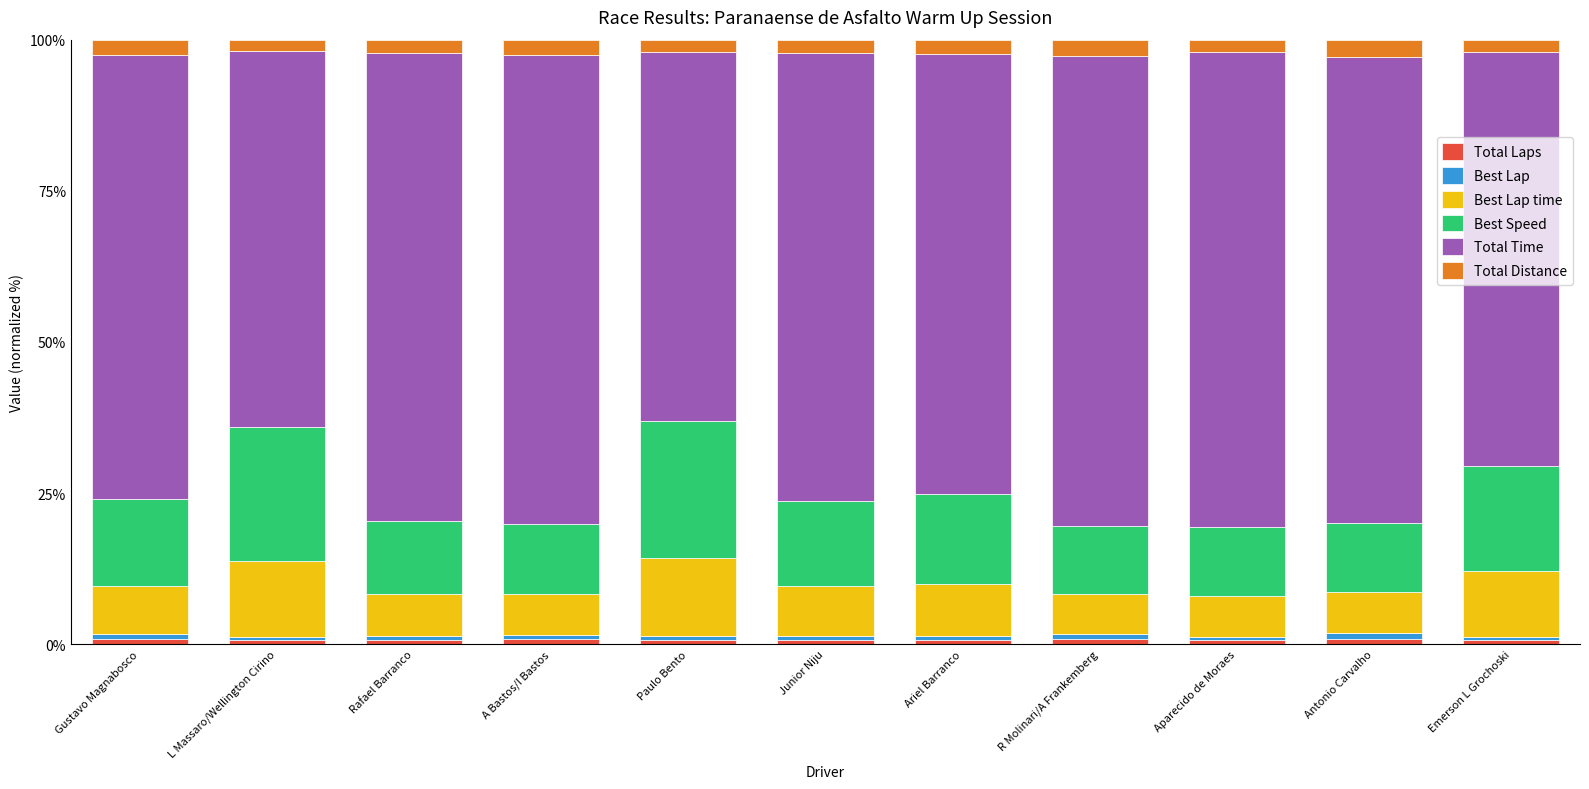

How many series are shown in this chart?

6